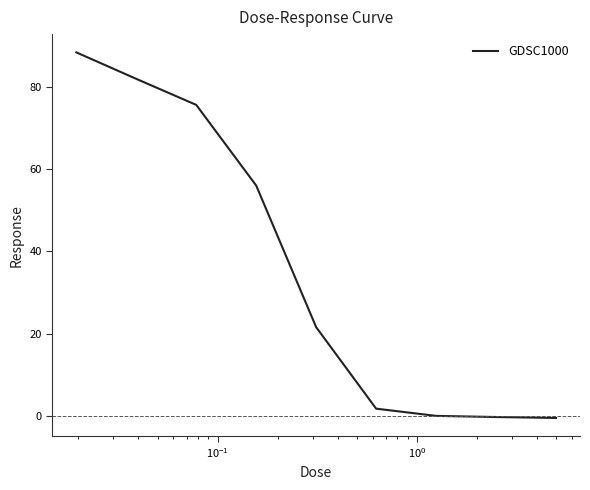

What is the difference between the maximum and minimum values?

88.8